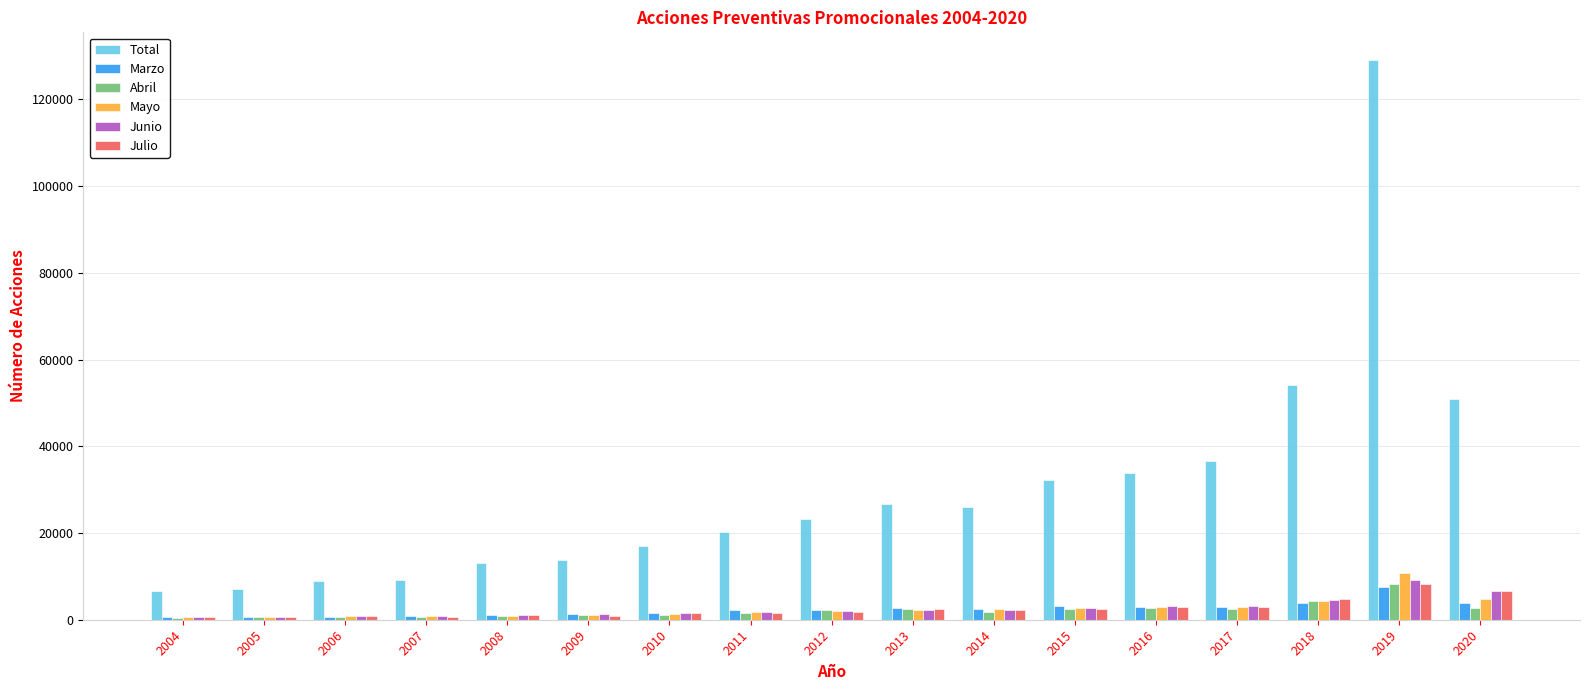

How many distinct data groups are displayed?

6